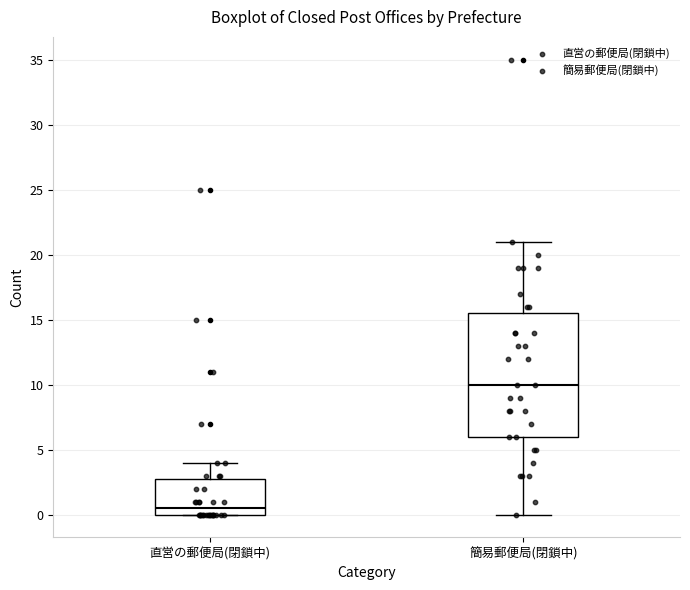

Reading left to right, transcribe this box plot: for each box, give where its median line is, the range the box spans, and where its two whiskers end, as read against the y-axis. The values are not printed on the chart, so give them approximately, as read against the axis.

直営の郵便局(閉鎖中): median 0.5, box 0.0 to 3.0, whiskers 0.0 to 4.0
簡易郵便局(閉鎖中): median 10.0, box 6.0 to 15.5, whiskers 0.0 to 21.0